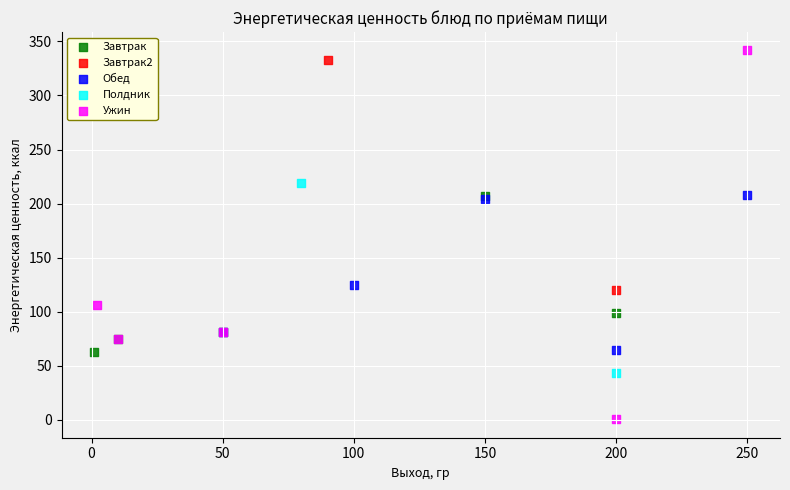

Which series reaches the maximum Y coordinate?

Ужин